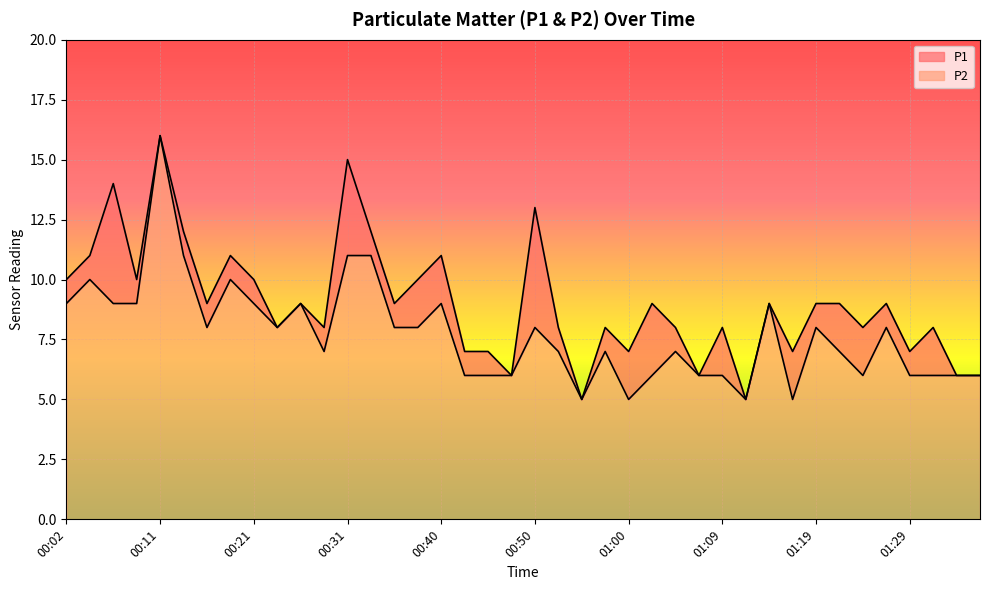

Where is the first local maximum for P2?

00:04